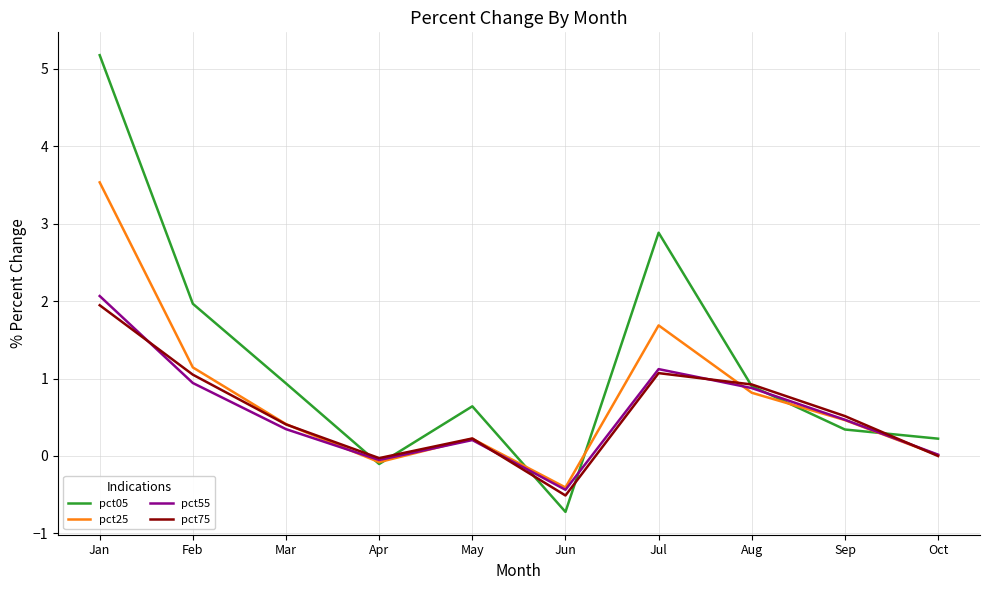

Which category has the lowest value in the pct25 series?

Jun